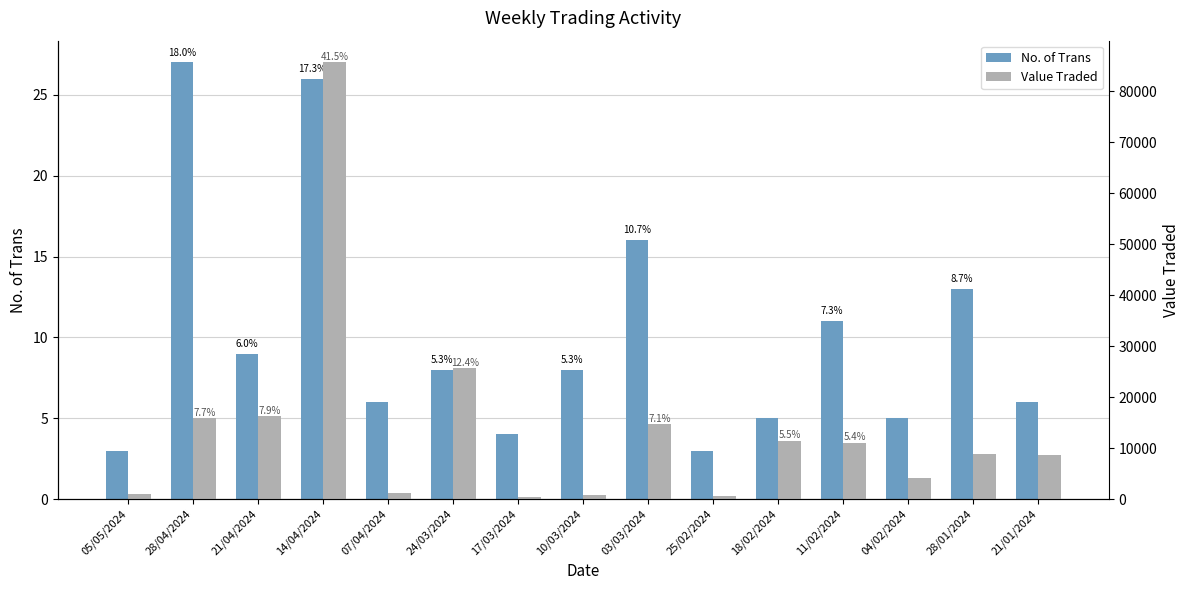

Is the value of Value Traded at 28/04/2024 greater than the value of No. of Trans at 24/03/2024?

Yes